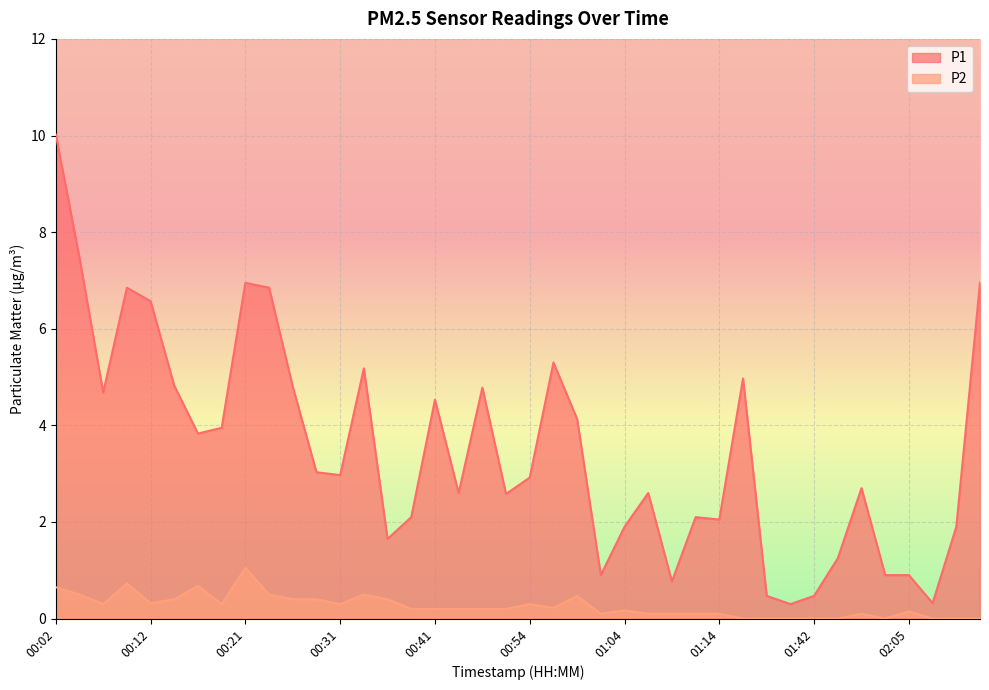

Is it true that P1 equals 0.8 at 01:09?

True